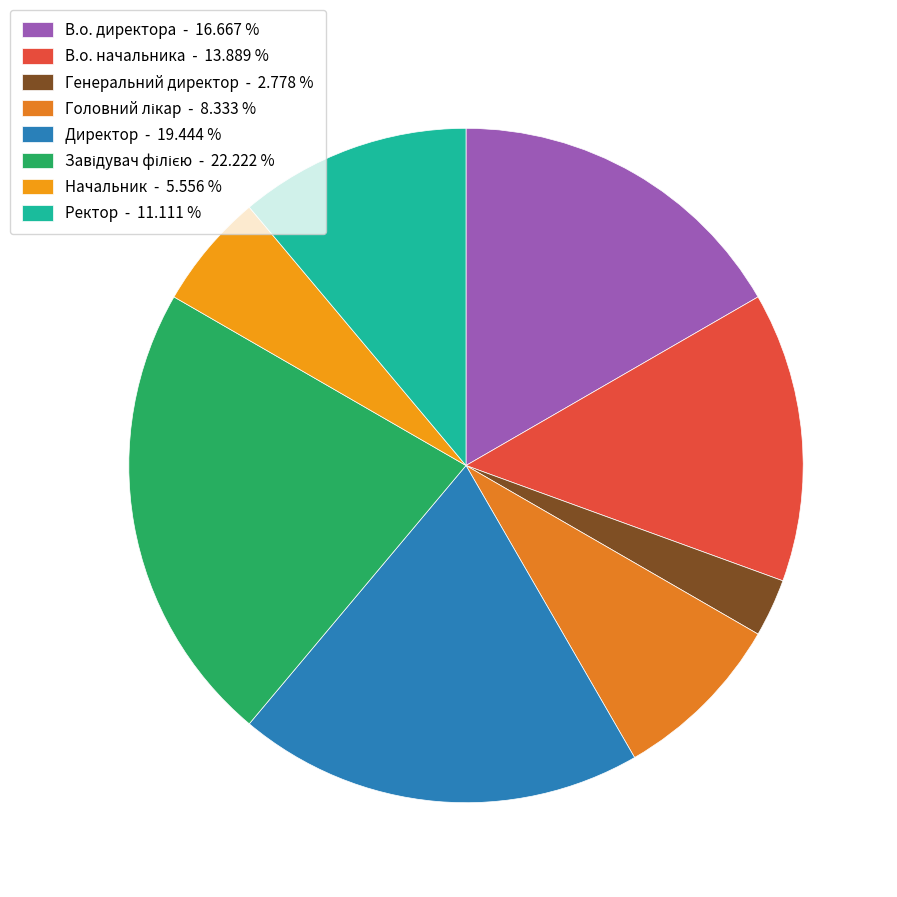

To the nearest percent, what percentage of the pie is В.о. директора?

17%